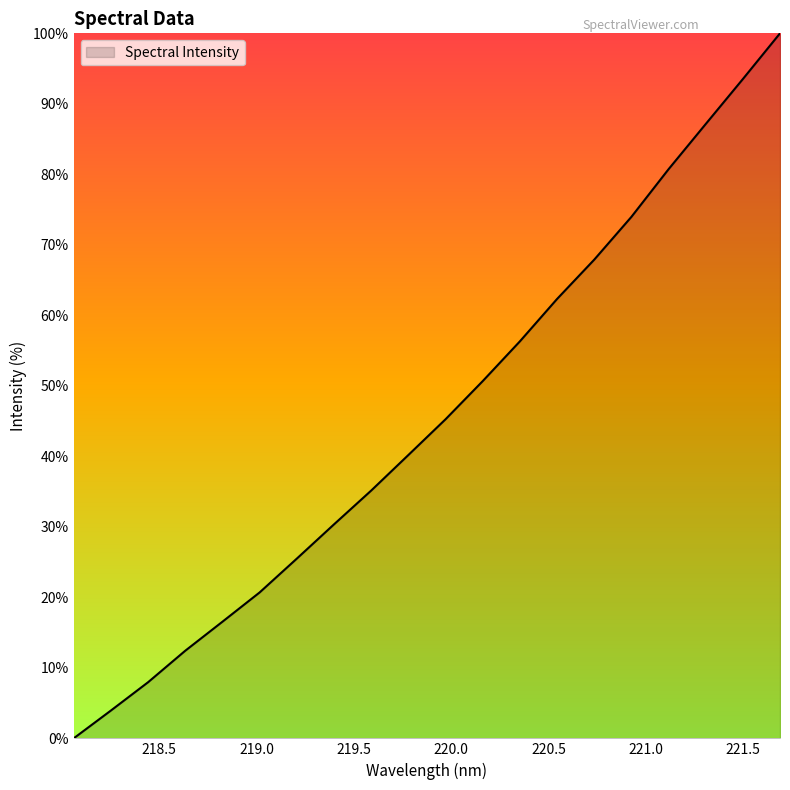

What is the maximum value shown in the chart?

100.0